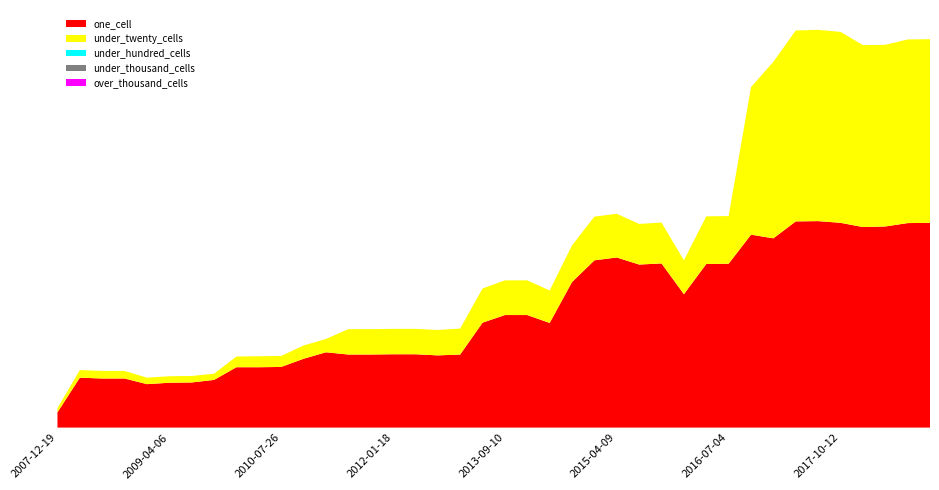

Reading left to right, what are all the values shown in this chart?

one_cell: 2007-12-19=54	2008-04-01=177	2008-06-27=174	2008-10-10=174	2008-12-17=154	2009-04-06=159	2009-06-17=160	2009-09-25=169	2009-12-16=214	2010-04-01=214	2010-07-26=215	2010-11-17=244	2011-02-21=267	2011-06-10=259	2011-09-05=259	2012-01-18=260	2012-03-26=260	2012-07-13=256	2012-12-11=259	2013-07-09=372	2013-09-10=399	2013-12-20=399	2014-03-28=371	2014-09-08=516	2015-01-19=593	2015-04-09=603	2015-07-03=578	2015-10-01=582	2016-01-04=473	2016-04-05=580	2016-07-04=581	2016-10-07=684	2016-12-27=671	2017-04-12=731	2017-07-24=732	2017-10-12=726	2017-12-22=711	2018-04-09=713	2018-07-11=725	2018-09-28=726
under_twenty_cells: 2007-12-19=15	2008-04-01=27	2008-06-27=27	2008-10-10=27	2008-12-17=23	2009-04-06=23	2009-06-17=23	2009-09-25=22	2009-12-16=38	2010-04-01=39	2010-07-26=39	2010-11-17=47	2011-02-21=47	2011-06-10=90	2011-09-05=90	2012-01-18=90	2012-03-26=90	2012-07-13=90	2012-12-11=92	2013-07-09=121	2013-09-10=123	2013-12-20=123	2014-03-28=115	2014-09-08=130	2015-01-19=155	2015-04-09=155	2015-07-03=144	2015-10-01=145	2016-01-04=120	2016-04-05=169	2016-07-04=169	2016-10-07=523	2016-12-27=626	2017-04-12=677	2017-07-24=678	2017-10-12=677	2017-12-22=645	2018-04-09=644	2018-07-11=651	2018-09-28=651
under_hundred_cells: 2007-12-19=0	2008-04-01=0	2008-06-27=0	2008-10-10=0	2008-12-17=0	2009-04-06=0	2009-06-17=0	2009-09-25=0	2009-12-16=0	2010-04-01=0	2010-07-26=0	2010-11-17=0	2011-02-21=0	2011-06-10=0	2011-09-05=0	2012-01-18=0	2012-03-26=0	2012-07-13=0	2012-12-11=0	2013-07-09=0	2013-09-10=0	2013-12-20=0	2014-03-28=0	2014-09-08=0	2015-01-19=0	2015-04-09=0	2015-07-03=0	2015-10-01=0	2016-01-04=0	2016-04-05=0	2016-07-04=0	2016-10-07=0	2016-12-27=0	2017-04-12=0	2017-07-24=0	2017-10-12=0	2017-12-22=0	2018-04-09=0	2018-07-11=0	2018-09-28=0
under_thousand_cells: 2007-12-19=0	2008-04-01=0	2008-06-27=0	2008-10-10=0	2008-12-17=0	2009-04-06=0	2009-06-17=0	2009-09-25=0	2009-12-16=0	2010-04-01=0	2010-07-26=0	2010-11-17=0	2011-02-21=0	2011-06-10=0	2011-09-05=0	2012-01-18=0	2012-03-26=0	2012-07-13=0	2012-12-11=0	2013-07-09=0	2013-09-10=0	2013-12-20=0	2014-03-28=0	2014-09-08=0	2015-01-19=0	2015-04-09=0	2015-07-03=0	2015-10-01=0	2016-01-04=0	2016-04-05=0	2016-07-04=0	2016-10-07=0	2016-12-27=0	2017-04-12=0	2017-07-24=0	2017-10-12=0	2017-12-22=0	2018-04-09=0	2018-07-11=0	2018-09-28=0
over_thousand_cells: 2007-12-19=0	2008-04-01=0	2008-06-27=0	2008-10-10=0	2008-12-17=0	2009-04-06=0	2009-06-17=0	2009-09-25=0	2009-12-16=0	2010-04-01=0	2010-07-26=0	2010-11-17=0	2011-02-21=0	2011-06-10=0	2011-09-05=0	2012-01-18=0	2012-03-26=0	2012-07-13=0	2012-12-11=0	2013-07-09=0	2013-09-10=0	2013-12-20=0	2014-03-28=0	2014-09-08=0	2015-01-19=0	2015-04-09=0	2015-07-03=0	2015-10-01=0	2016-01-04=0	2016-04-05=0	2016-07-04=0	2016-10-07=0	2016-12-27=0	2017-04-12=0	2017-07-24=0	2017-10-12=0	2017-12-22=0	2018-04-09=0	2018-07-11=0	2018-09-28=0